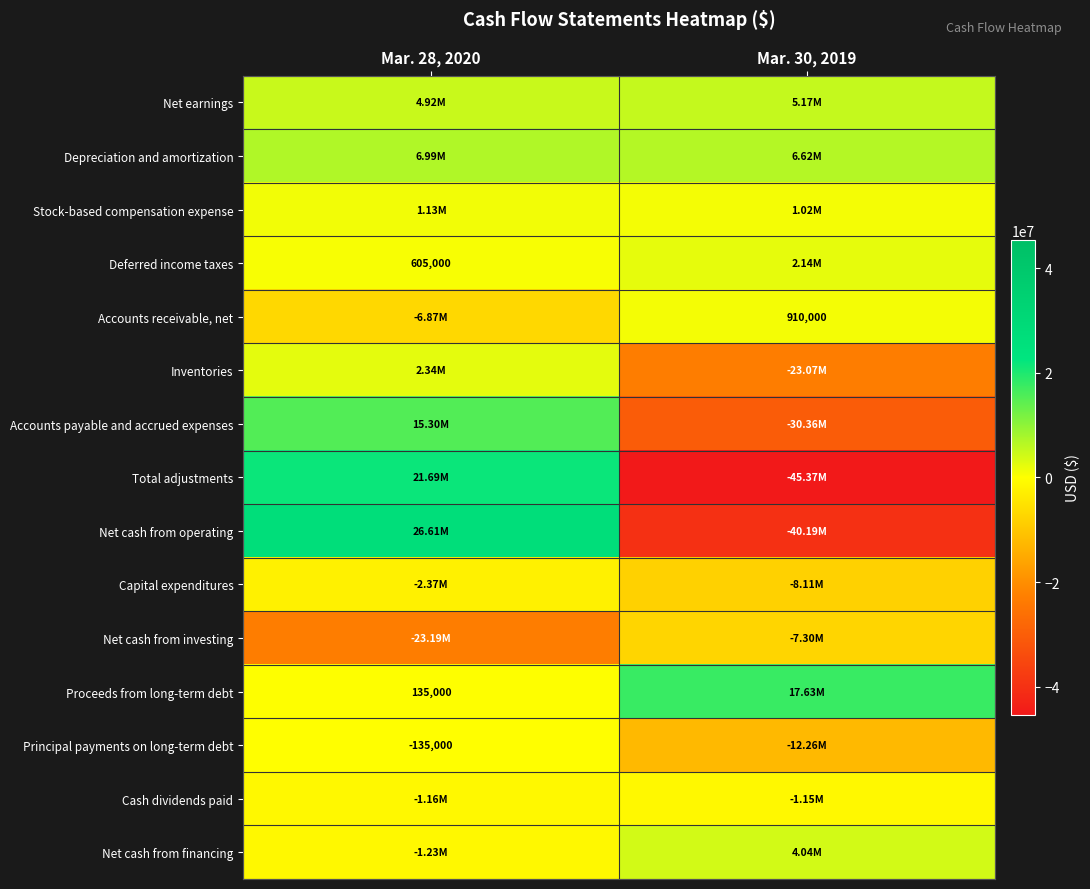

At how many categories does at least one series exceed 2054028?

2